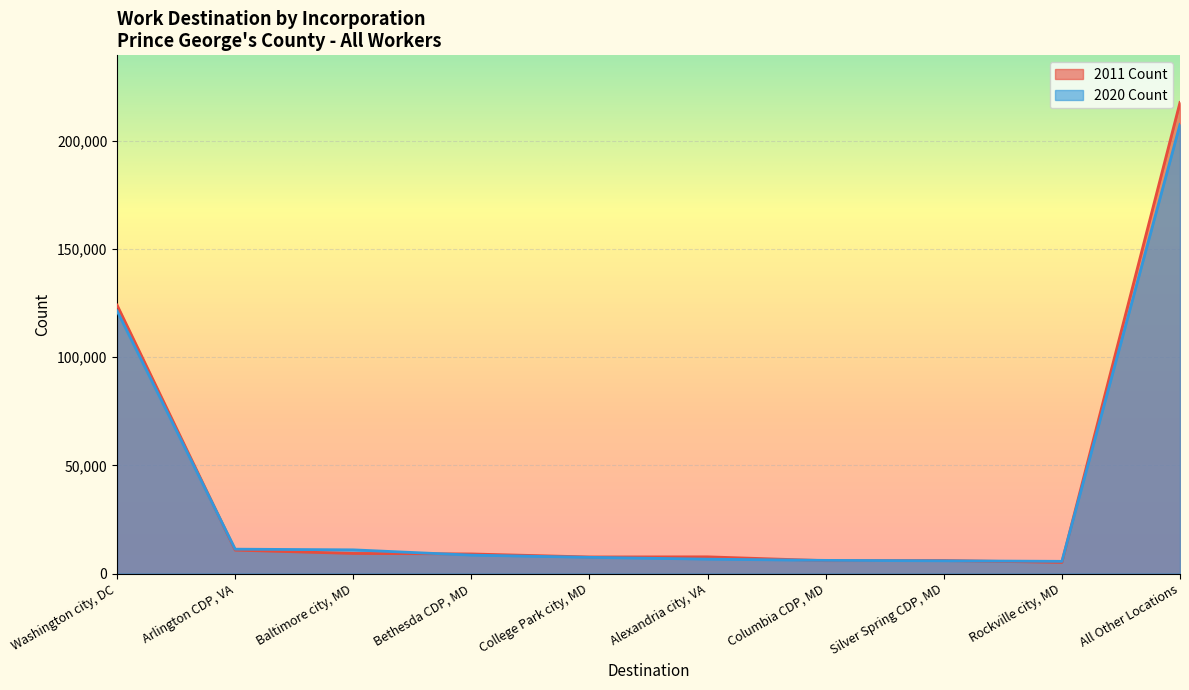

How many lines are shown in the chart?

2